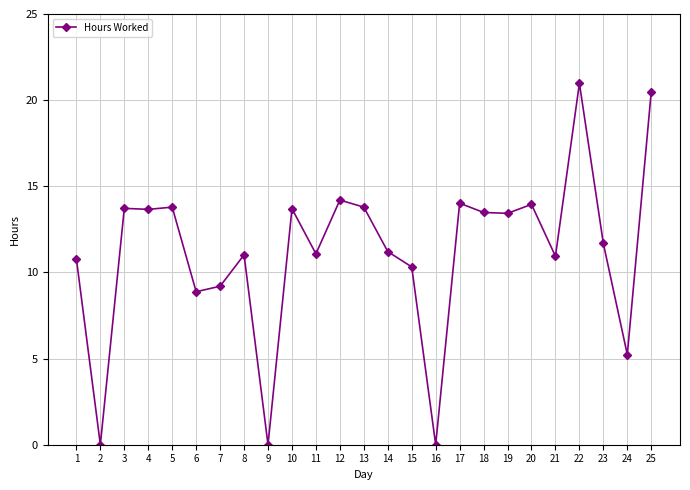

What is the average value?

11.2